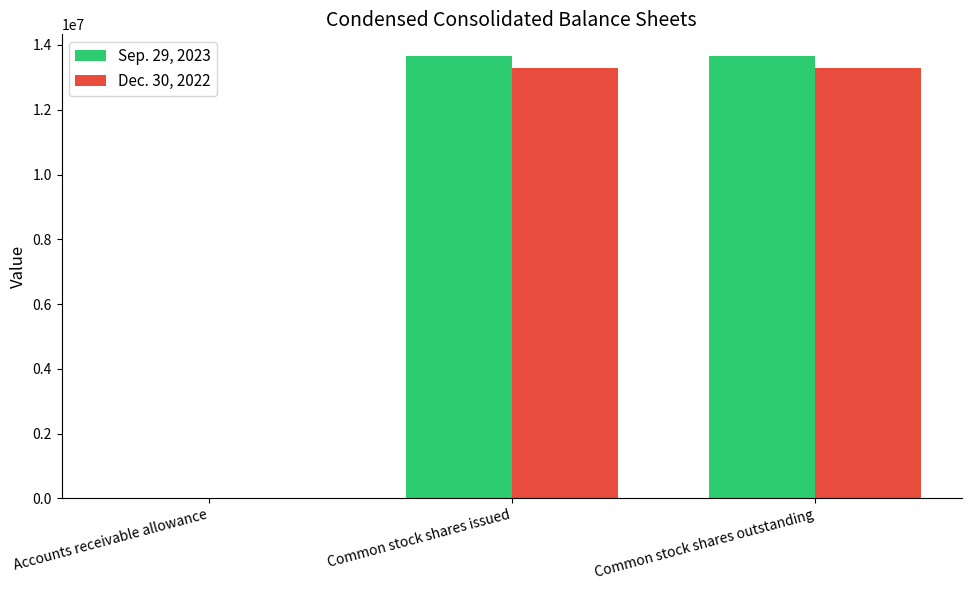

Is the value of Sep. 29, 2023 at Common stock shares outstanding greater than the value of Dec. 30, 2022 at Common stock shares issued?

Yes